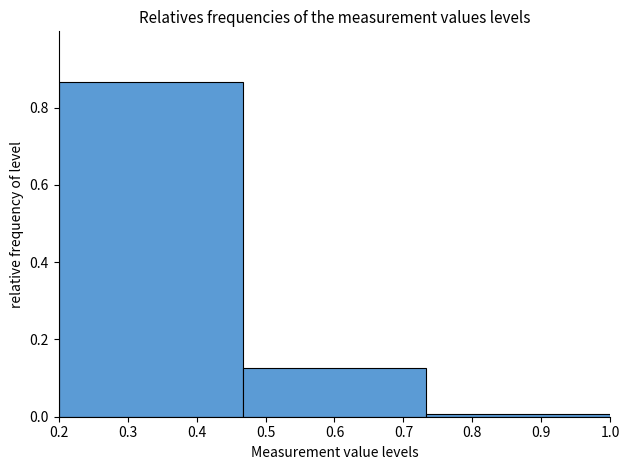

Reading left to right, list every bar in this chart as the range it spans on the x-axis followed by its height. Neither the bar edges nor the heights are printed on the chart, so give them approximately, as read against the axes.

0.20 to 0.47: 0.86
0.47 to 0.73: 0.12
0.73 to 1.00: under 0.02